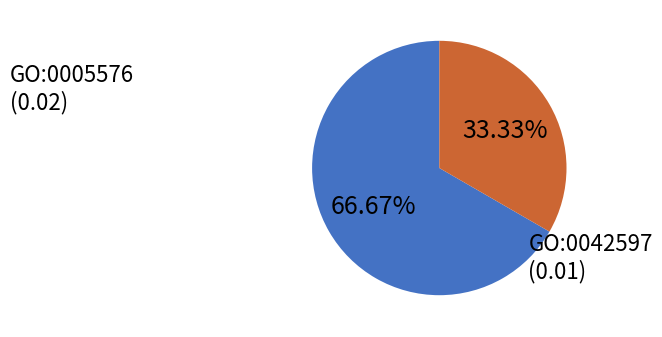

To the nearest percent, what is the difference between the GO:0042597 and GO:0005576 slice percentages?

33%